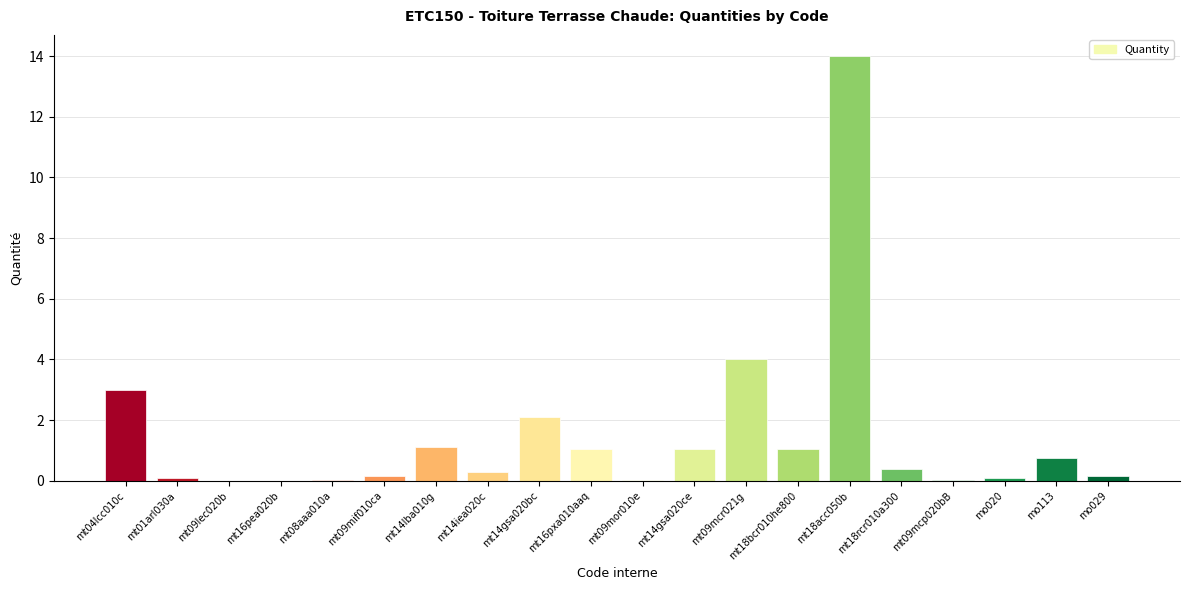

What is the sum of all values?

29.4